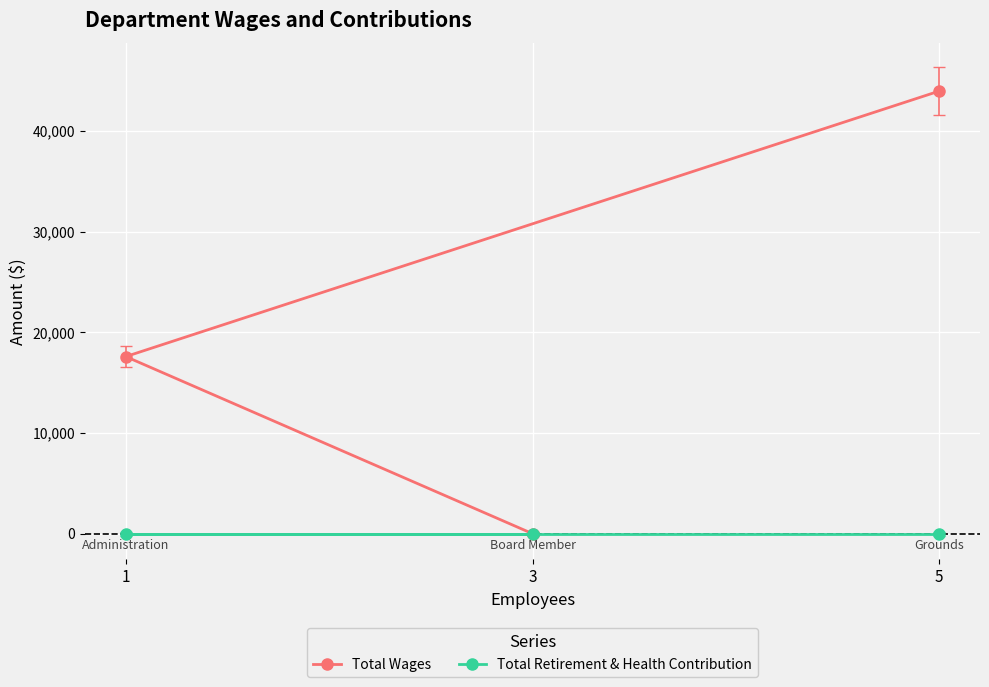

Reading left to right, extract all data points from this chart.

Total Wages: 1=17588	3=0	5=43960
Total Retirement & Health Contribution: 1=0	3=0	5=0